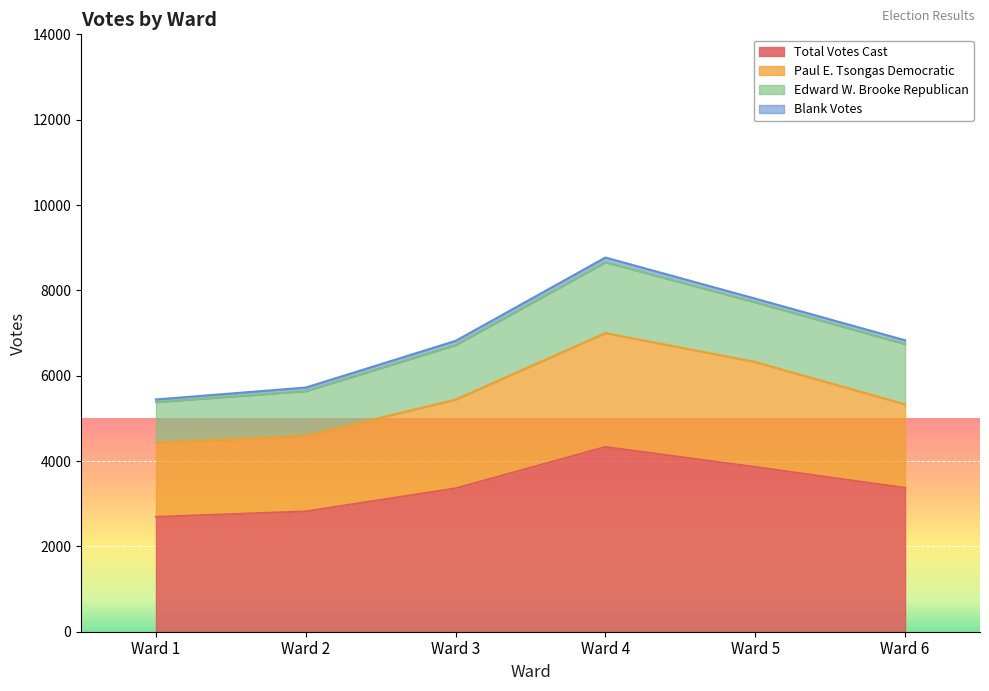

True or false: Total Votes Cast and Paul E. Tsongas Democratic intersect in this chart.

False